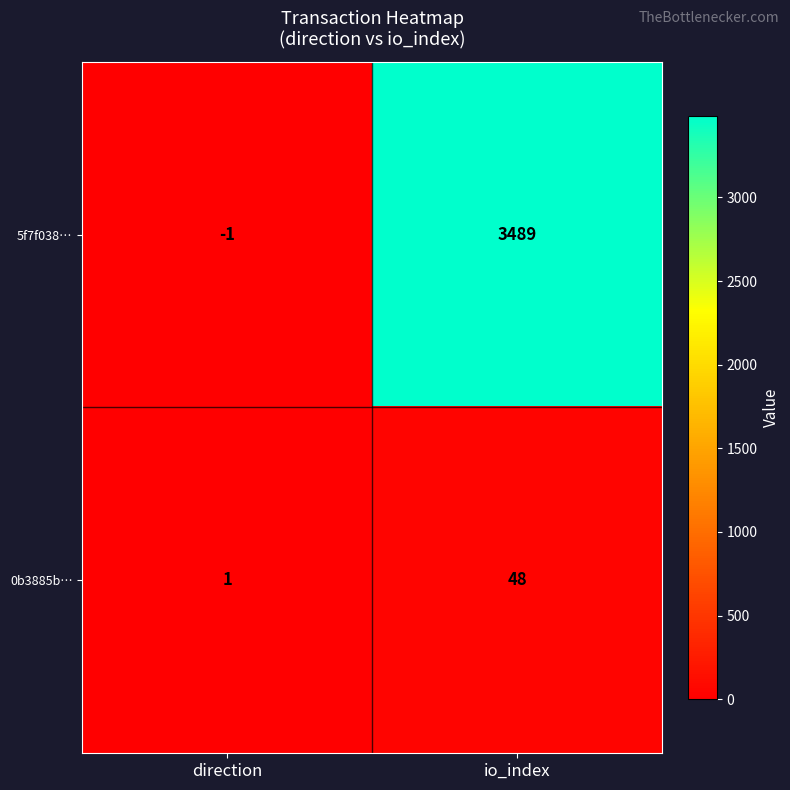

Reading right to left, list all the values displayed in this chart.

5f7f038…: 3489	-1
0b3885b…: 48	1